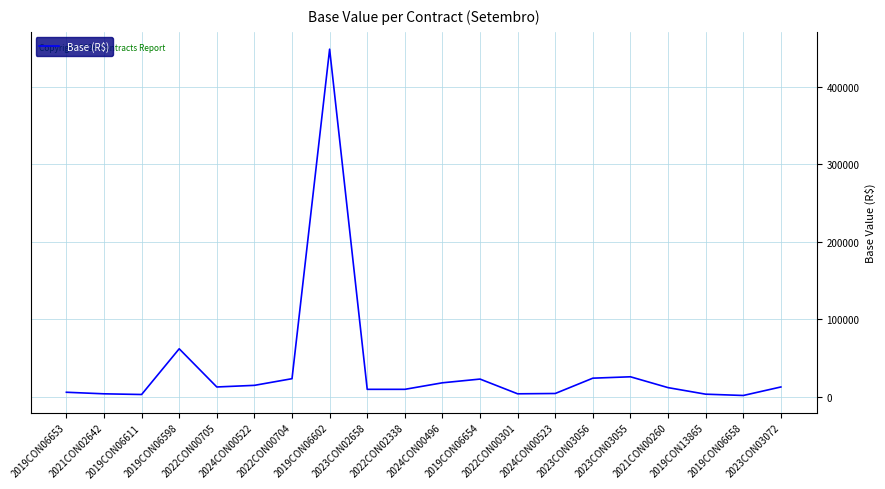

Does the chart have visible grid lines?

Yes